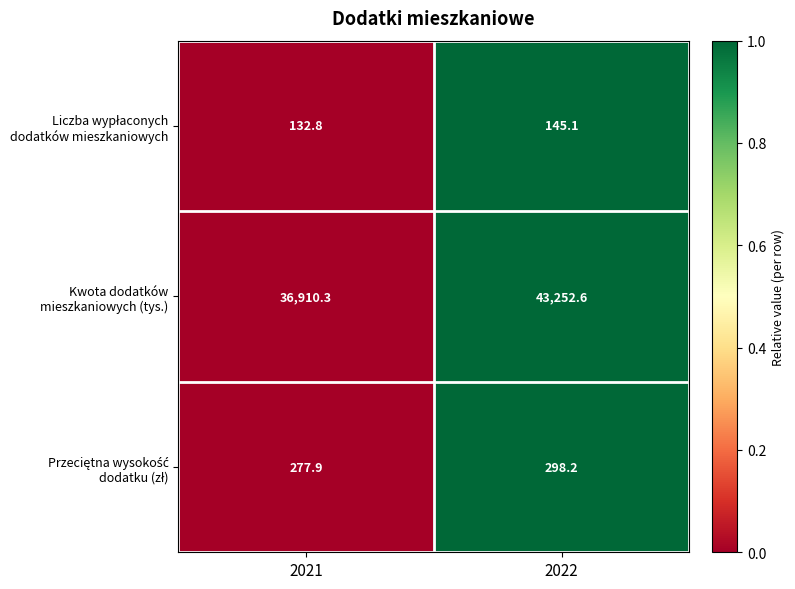

Count the number of data series in this chart.

3